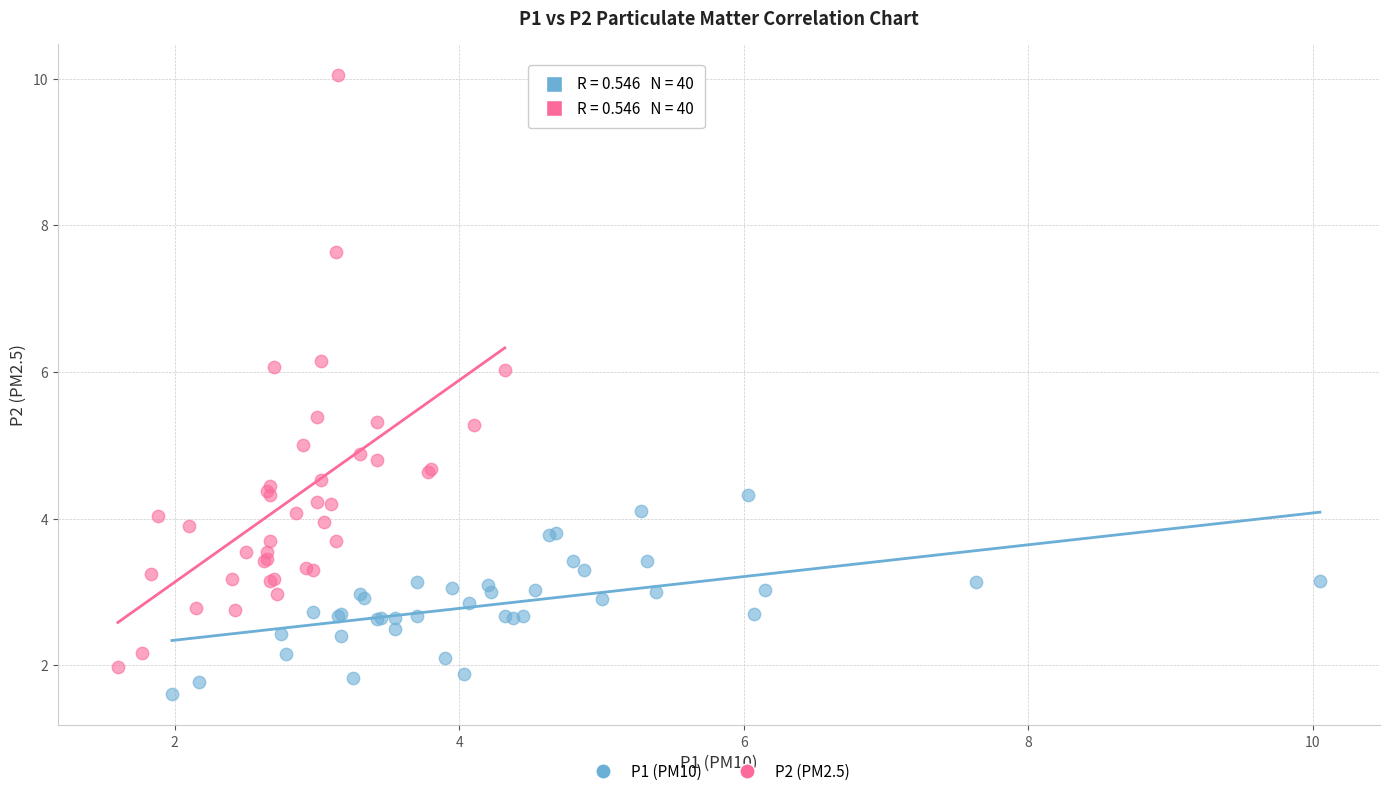

Which series reaches the maximum Y coordinate?

P2 (PM2.5)